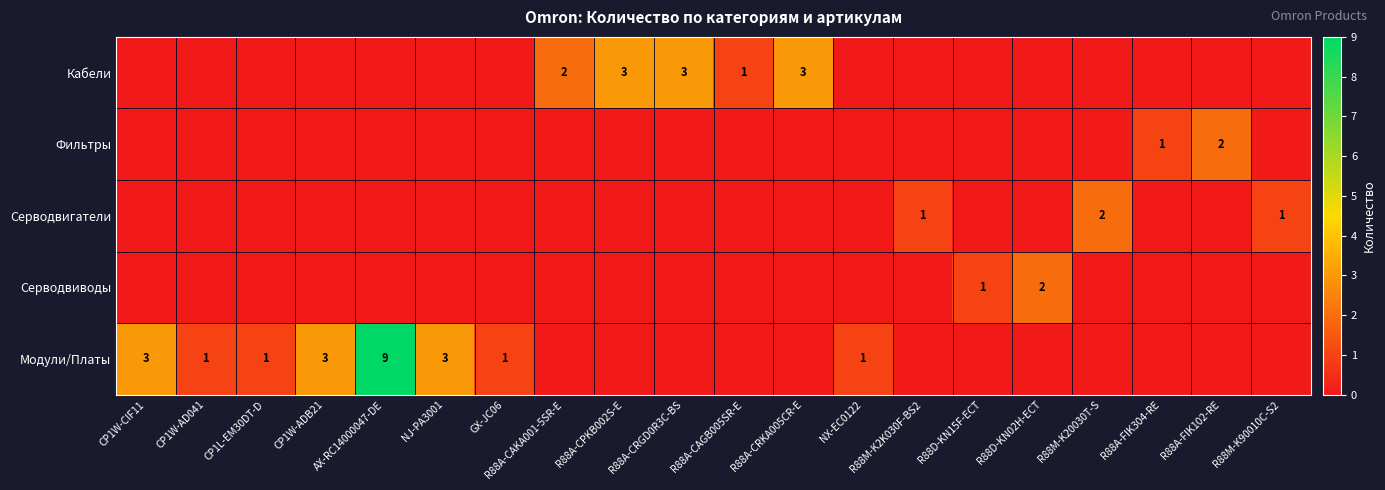

Is it true that Модули/Платы equals 1 at NJ-PA3001?

False